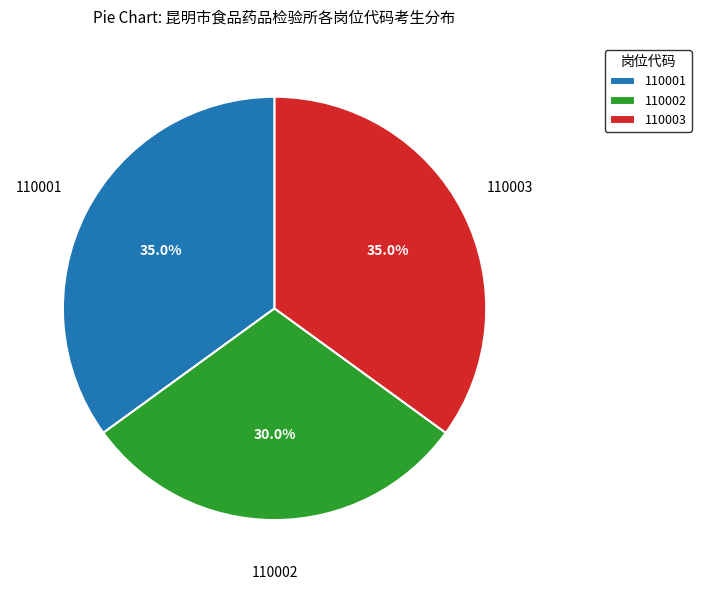

To the nearest percent, what is the difference between the largest and smallest slice percentages?

5%